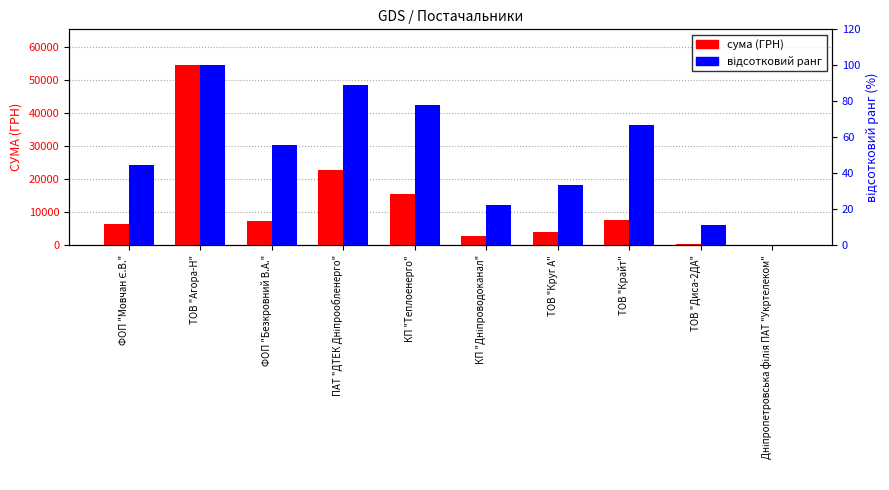

How many bars are there in each group?

2